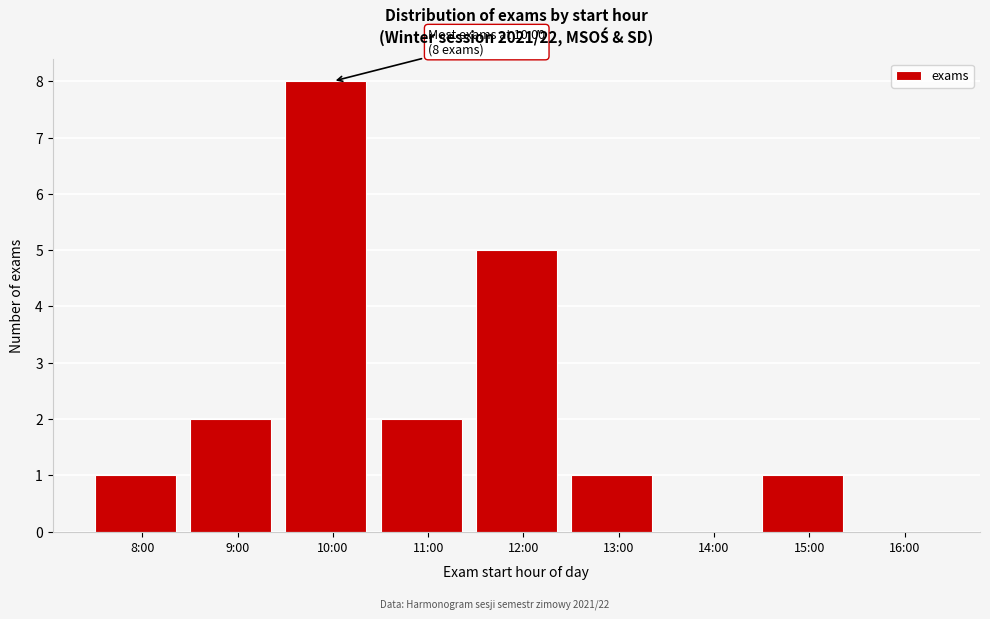

Reading right to left, transcribe all the data shown in this chart.

16:00=0	15:00=1	14:00=0	13:00=1	12:00=5	11:00=2	10:00=8	9:00=2	8:00=1